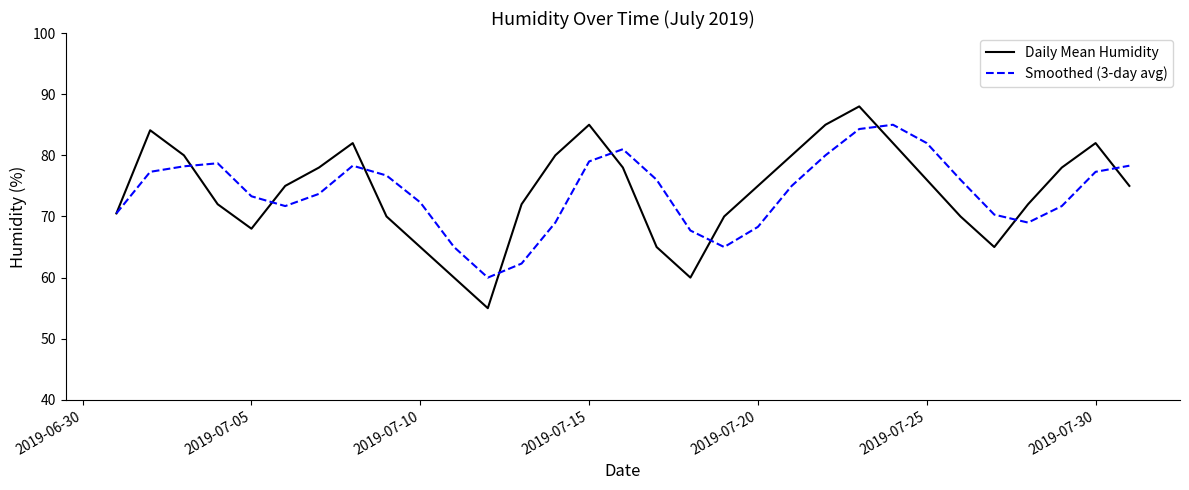

What is the minimum value for Daily Mean Humidity?

55.0